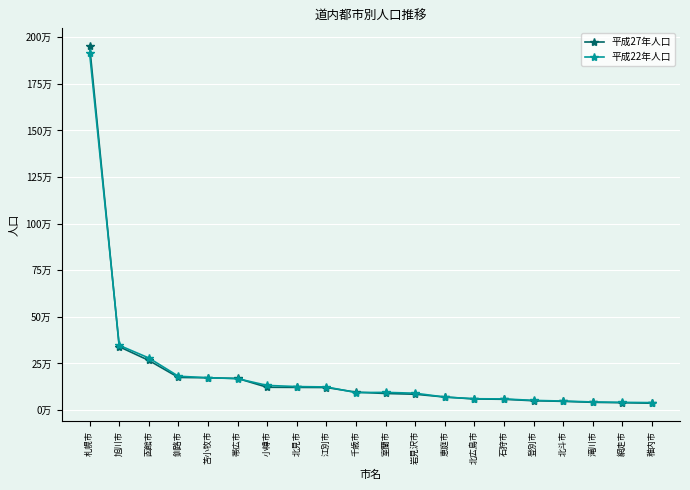

Which series changed the most between 帯広市 and 石狩市?

平成27年人口